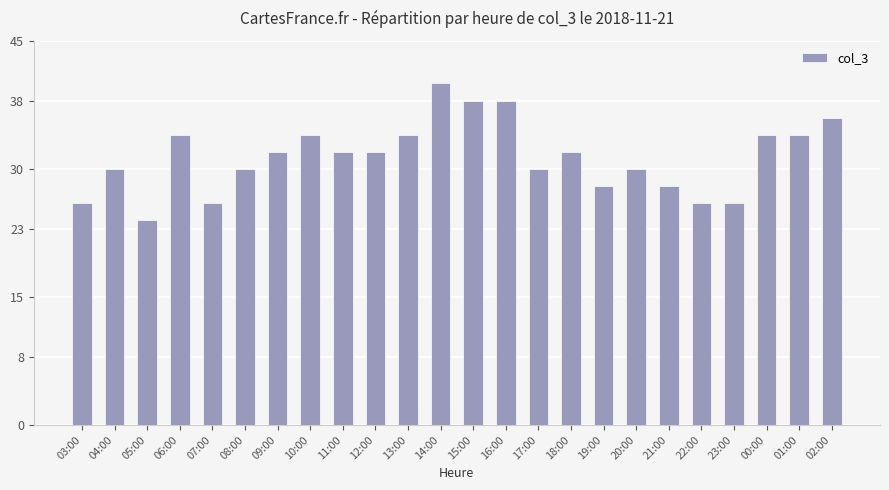

What value does the data have at 08:00, to the nearest 10?

30